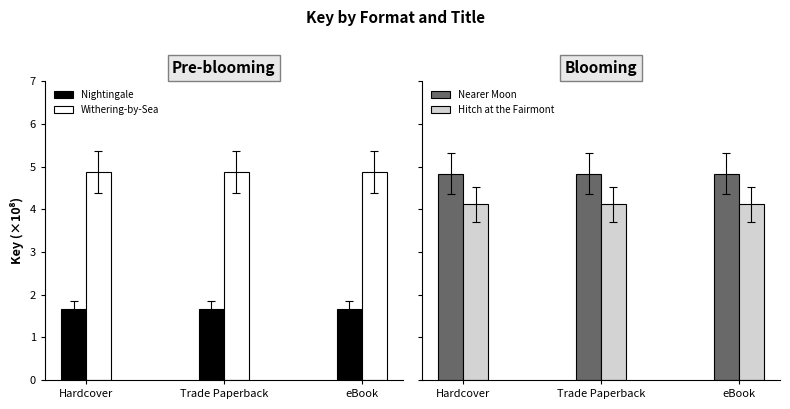

What are all the series names shown in the legend?

Nightingale, Withering-by-Sea, Nearer Moon, Hitch at the Fairmont